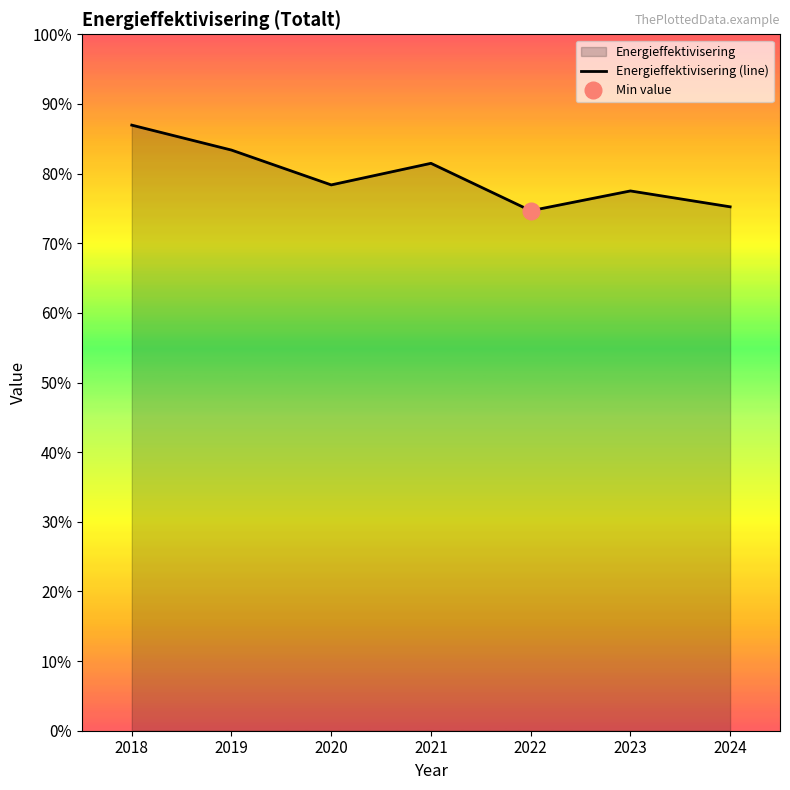

Count the number of data series in this chart.

1